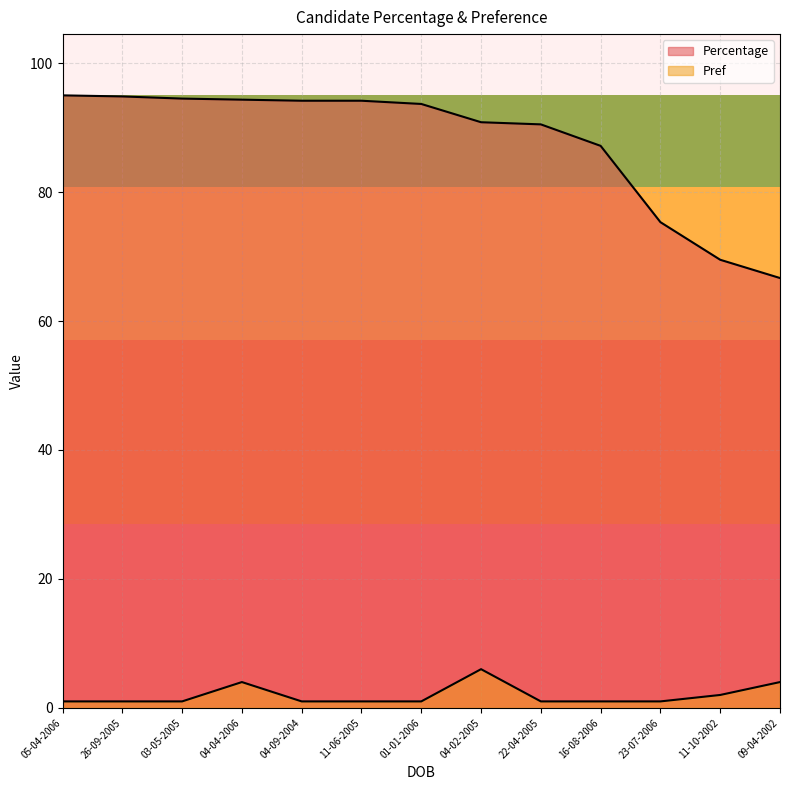

Read the Percentage value at 04-09-2004.

94.2